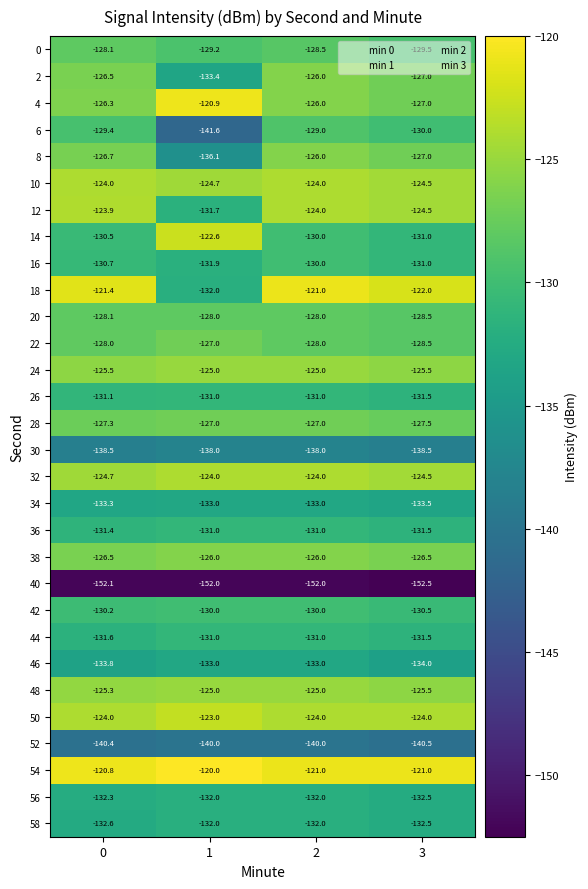

Which series has the largest range (max minus min)?

6